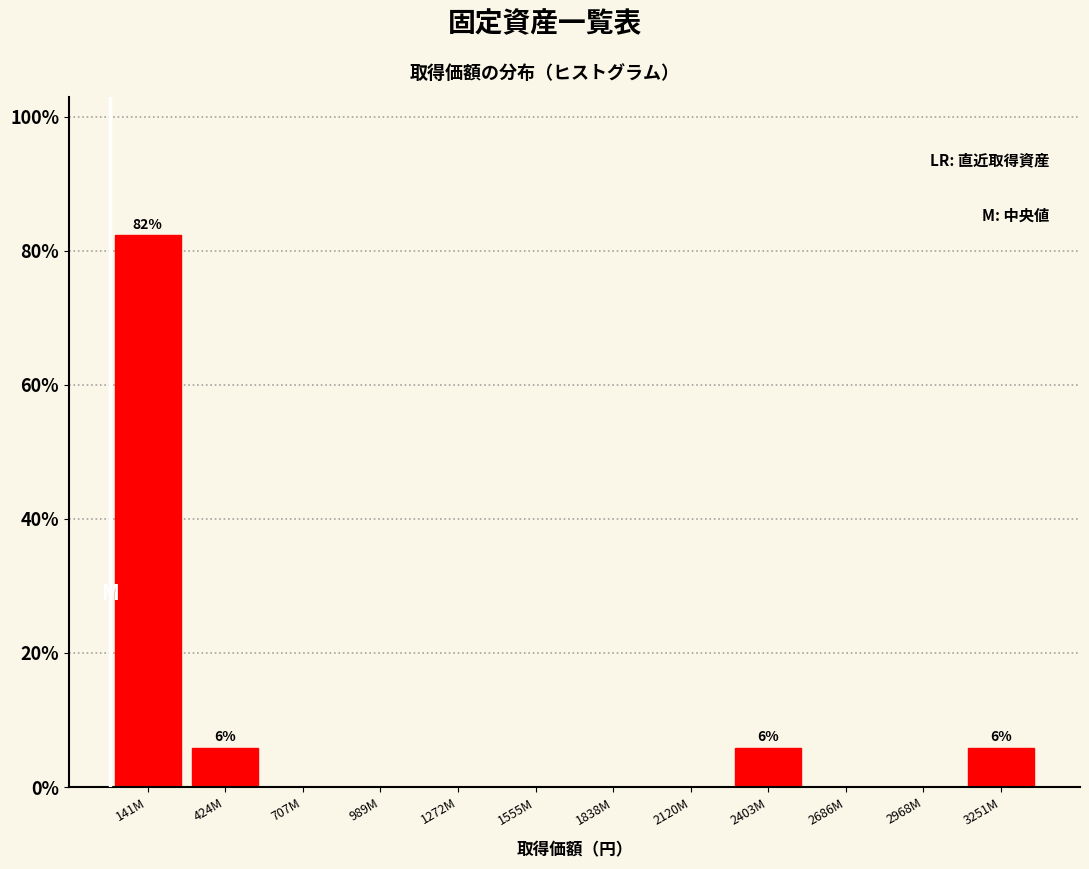

Reading left to right, list all the values displayed in this chart.

141M=82.4	424M=5.9	707M=0.0	989M=0.0	1272M=0.0	1555M=0.0	1838M=0.0	2120M=0.0	2403M=5.9	2686M=0.0	2968M=0.0	3251M=5.9